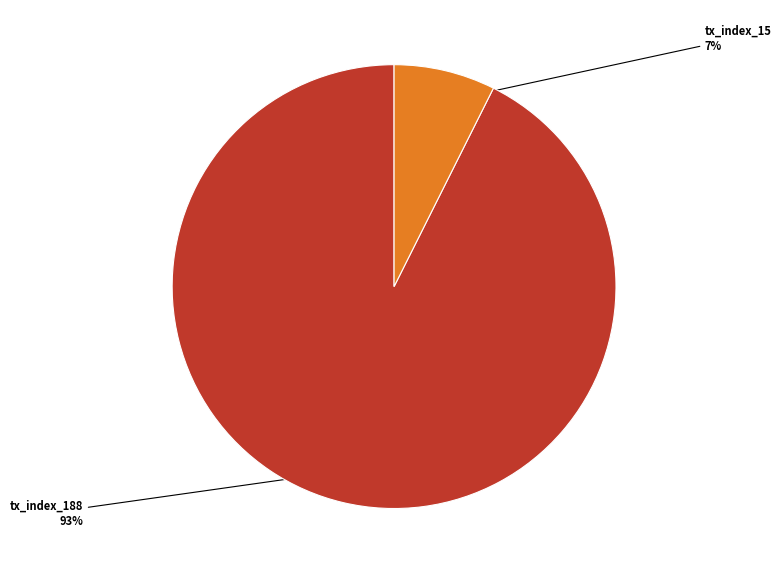

Which has a higher value, tx_index_188 or tx_index_15?

tx_index_188